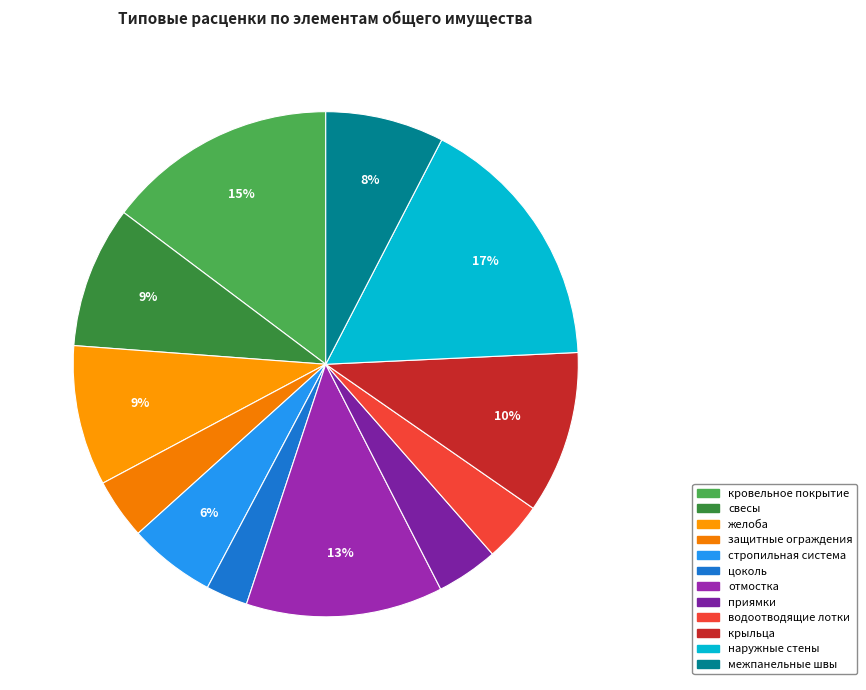

To the nearest percent, what is the average slice percentage?

8%